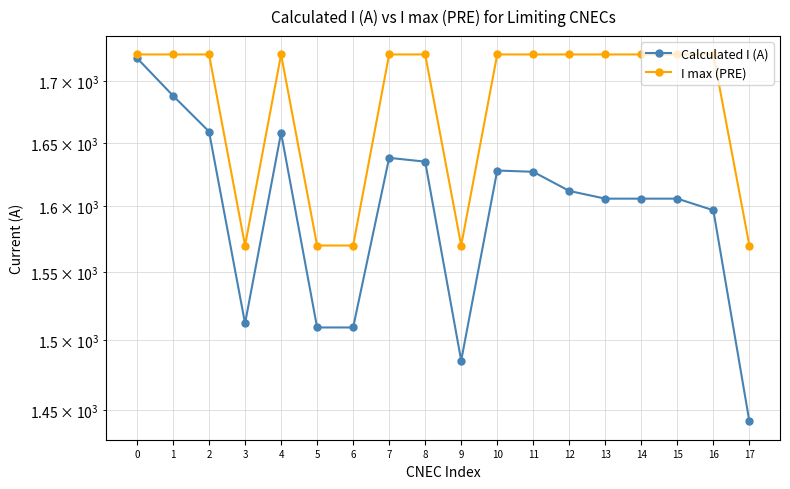

What is the total value across all series at 2?

3381